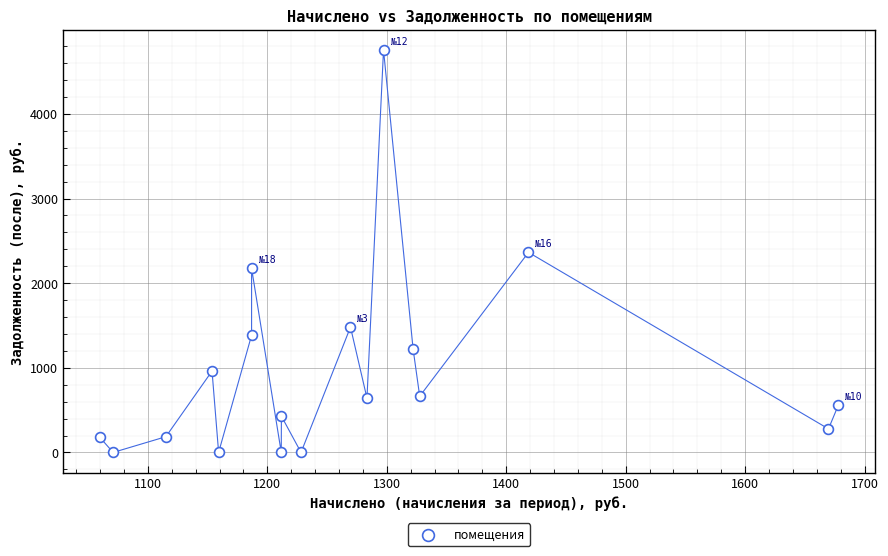

What is the range of X values (max minus min)?

618.2